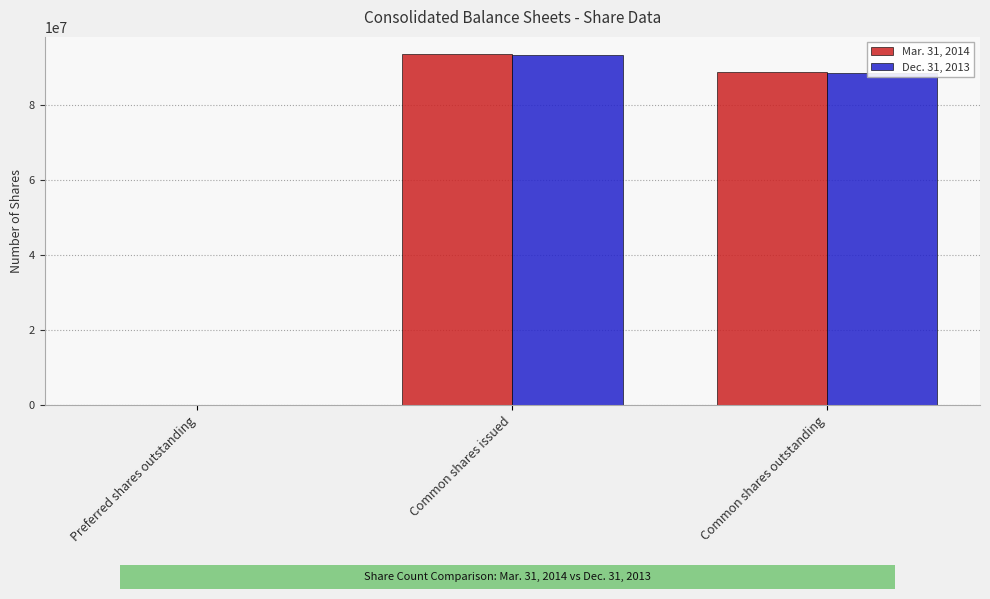

What is the total value across all series at Common shares issued?

187054762